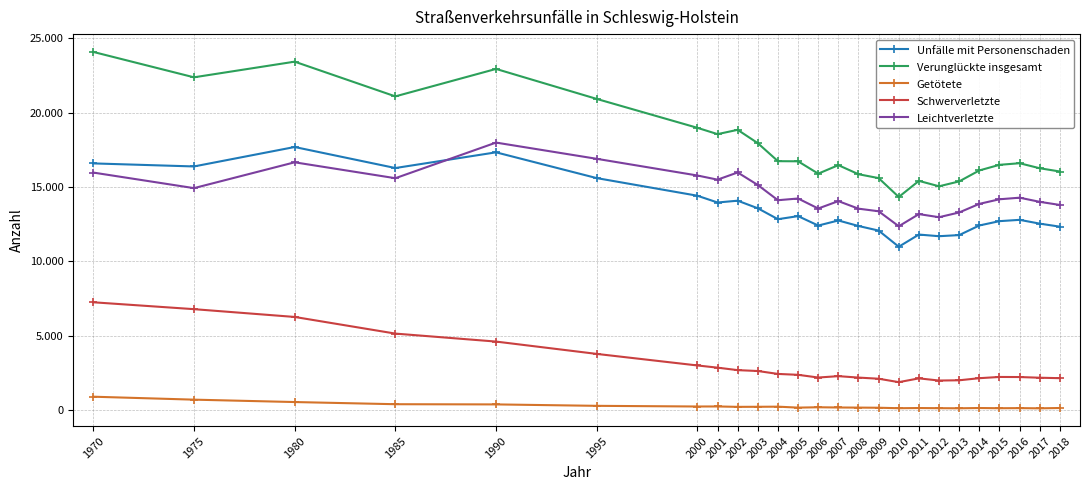

What are all the series names shown in the legend?

Unfälle mit Personenschaden, Verunglückte insgesamt, Getötete, Schwerverletzte, Leichtverletzte